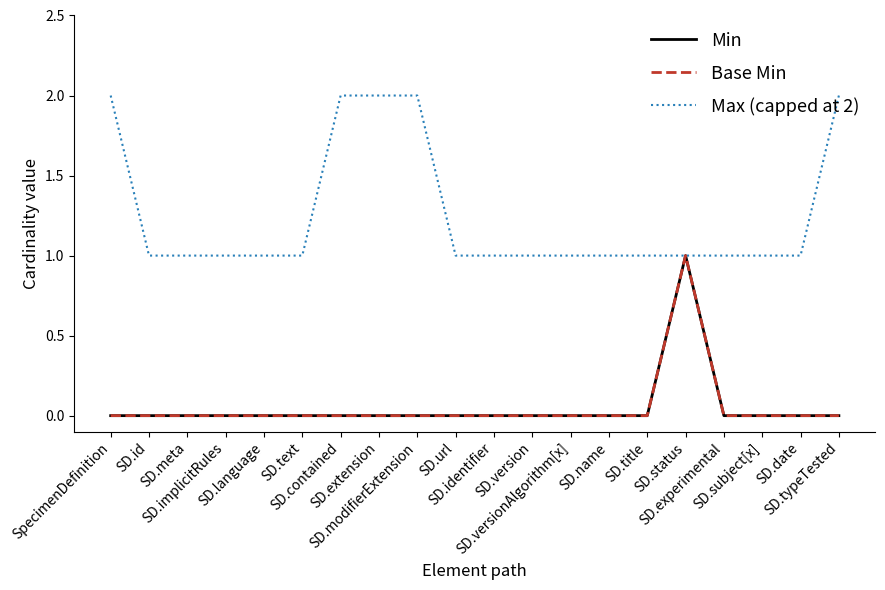

Which series has the widest spread of values?

Min